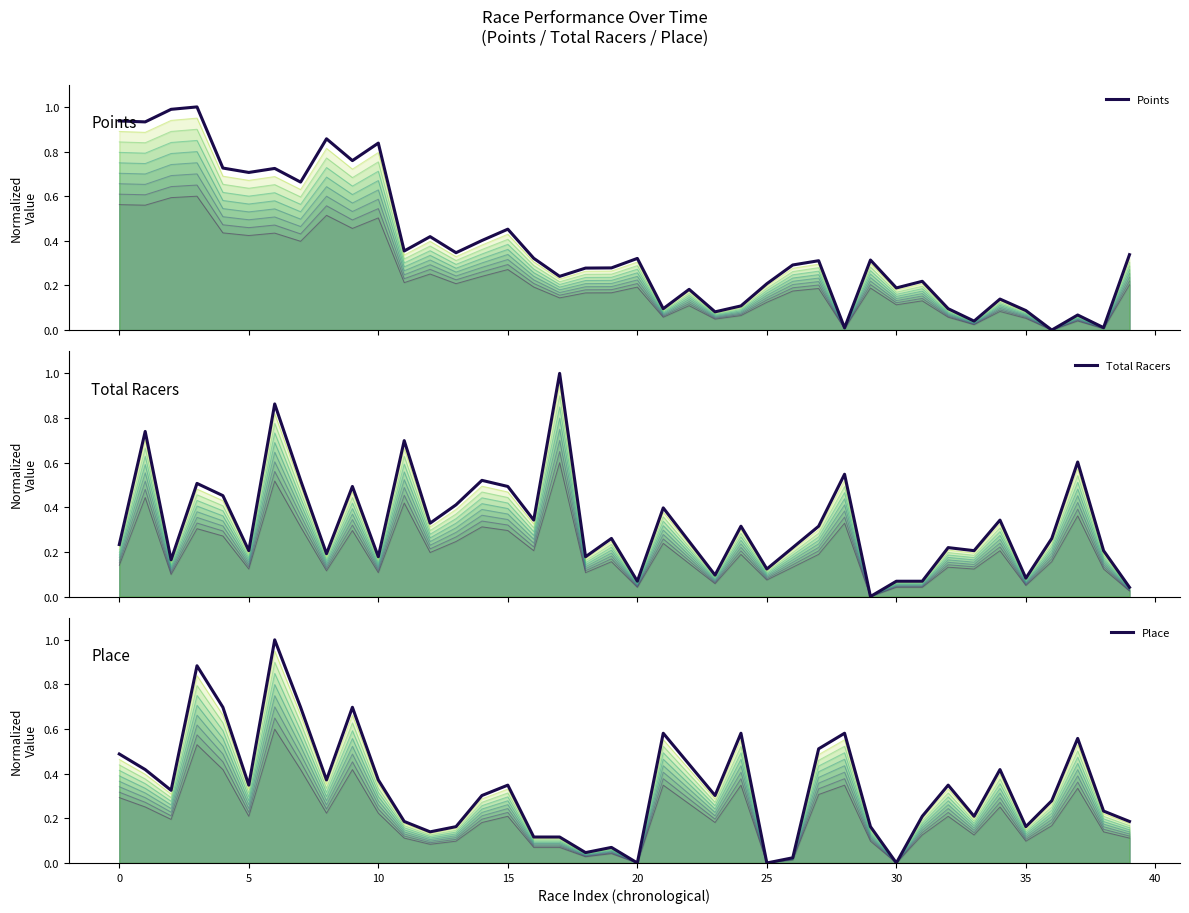

What is the sum of the Place values at 33 and 28?

0.8